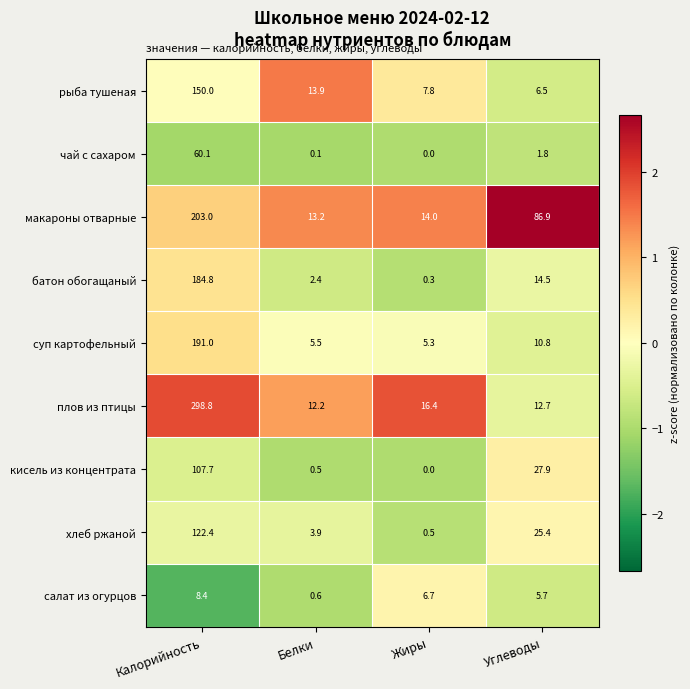

The плов из птицы series shows 7.6 at Белки. True or false?

False